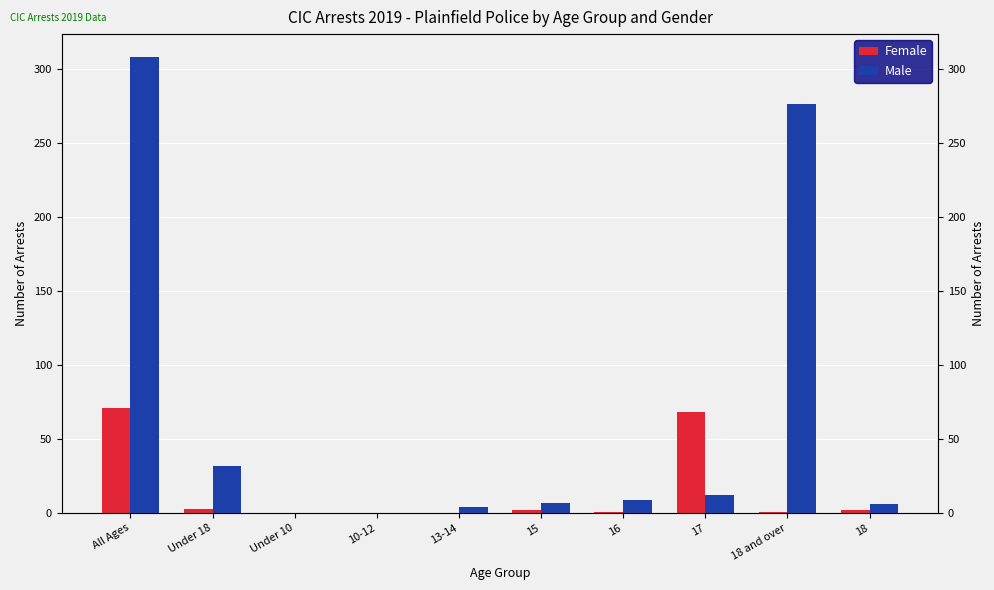

What is the average value of the Male series?

65